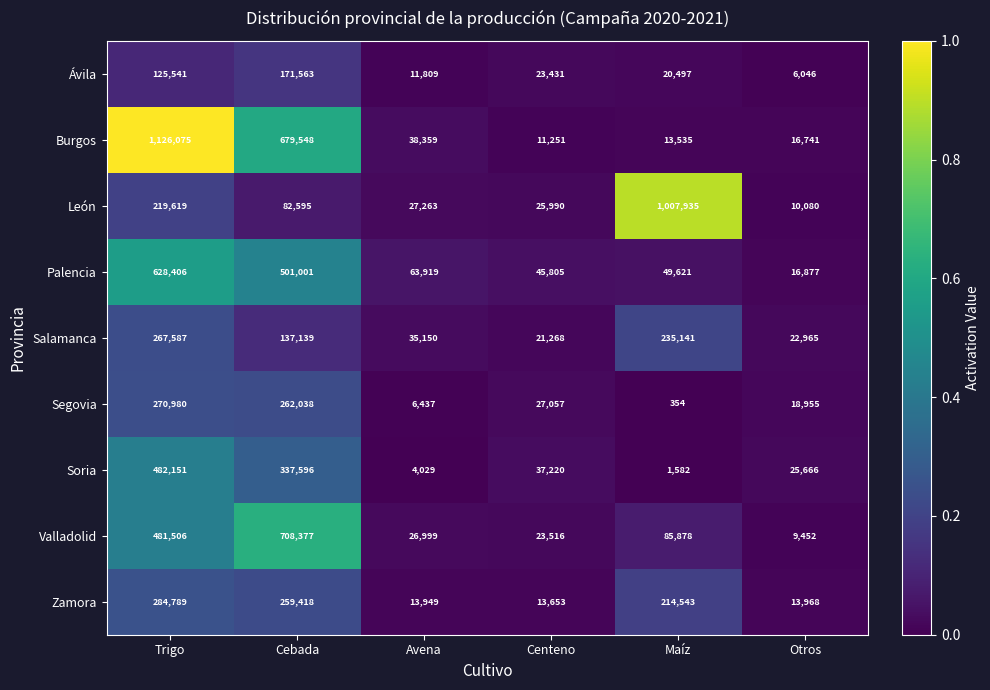

The León series shows 27263 at Avena. True or false?

True